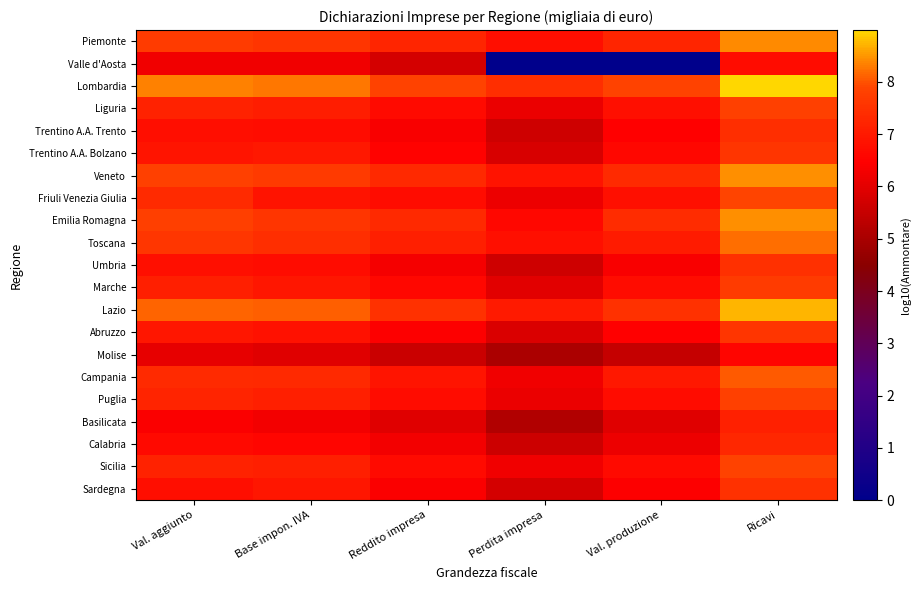

What is the total value across all series at Val. produzione?

135.1